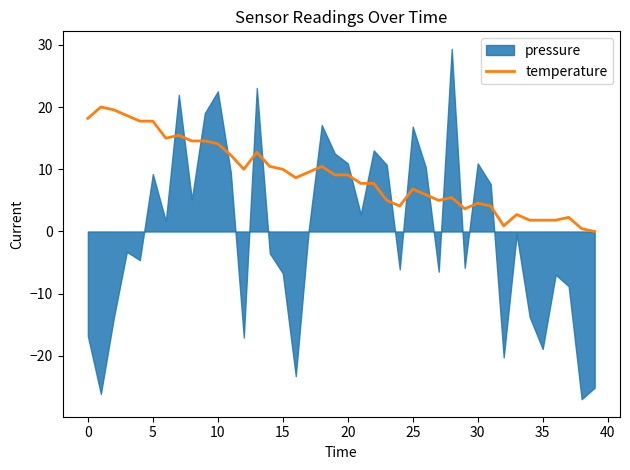

What is the maximum value for temperature?

20.0